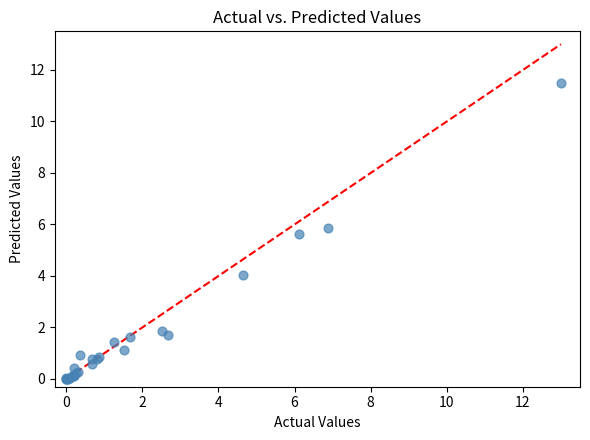

What Y value in the scatter plot is closest to 5?

5.6